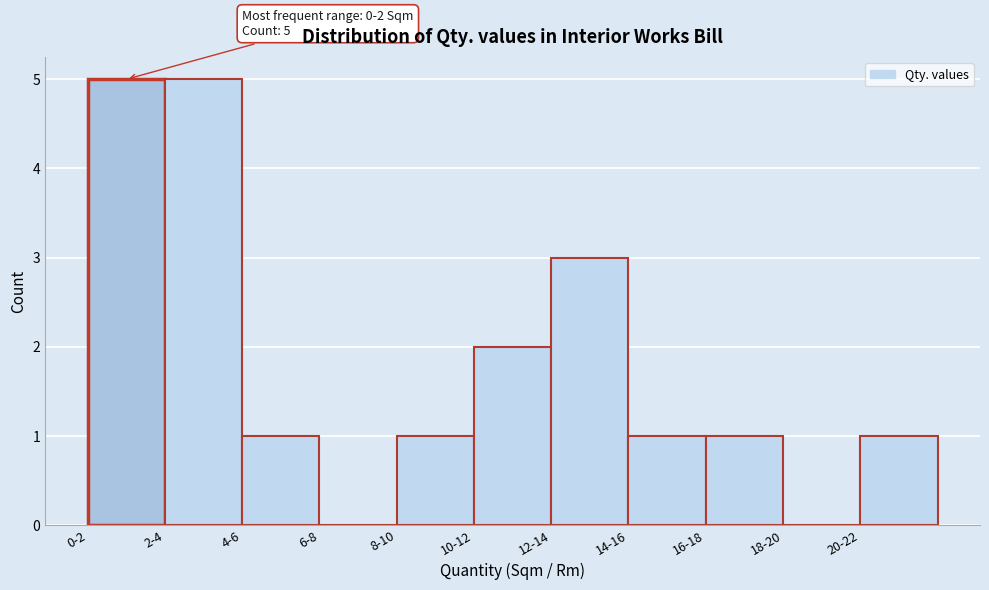

Reading left to right, list all the values displayed in this chart.

0-2=5	2-4=5	4-6=1	6-8=0	8-10=1	10-12=2	12-14=3	14-16=1	16-18=1	18-20=0	20-22=1